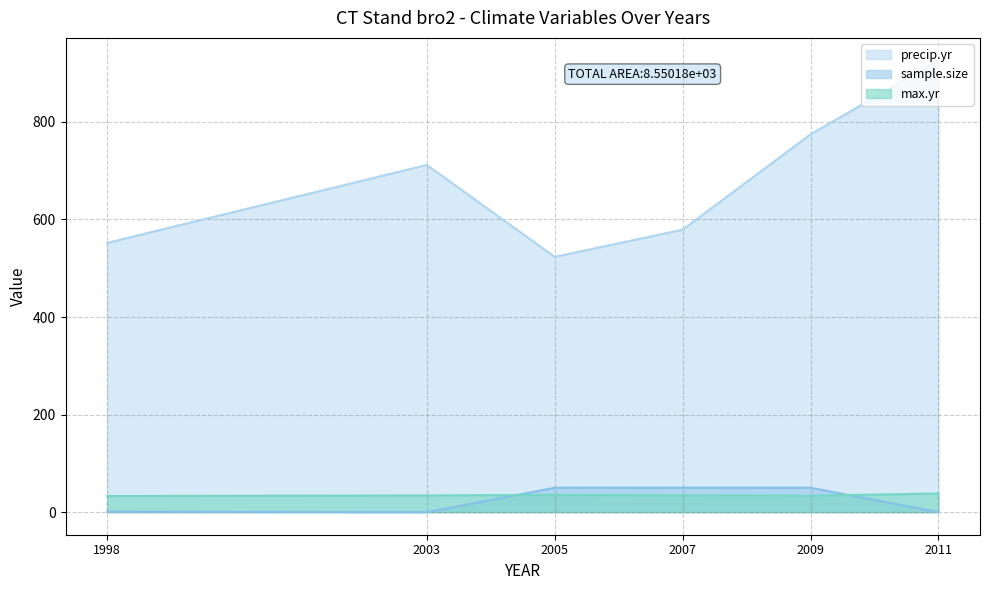

What is the value of the precip.yr point at the 4th from the left?

579.1